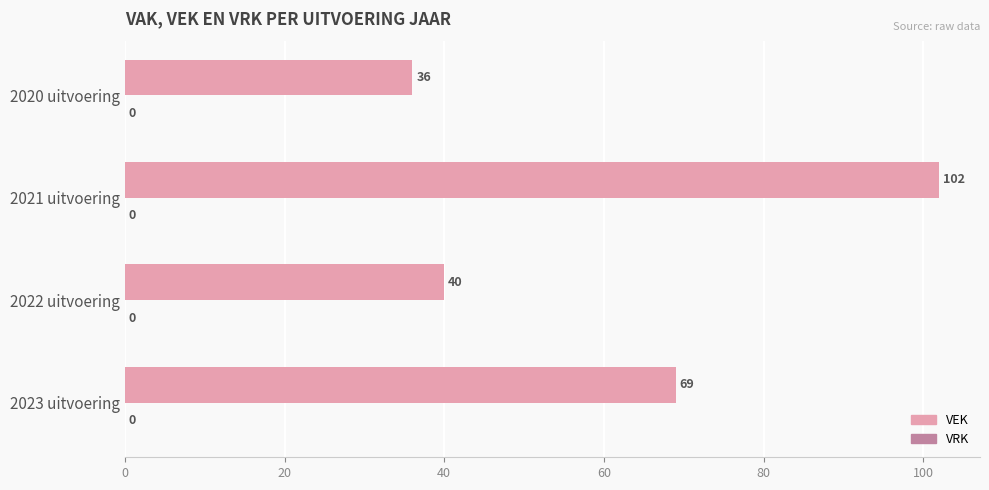

Is it true that the value at 2021 uitvoering is 37?

False